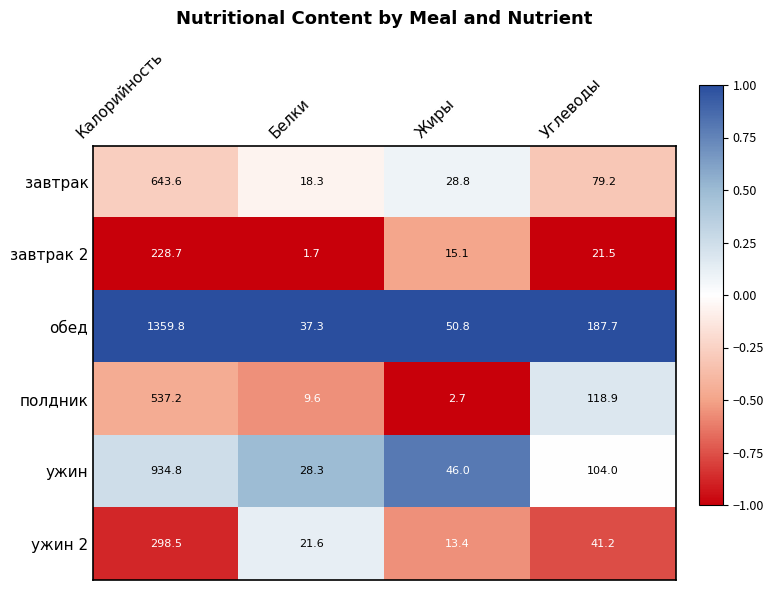

Count the number of categories in the chart.

4